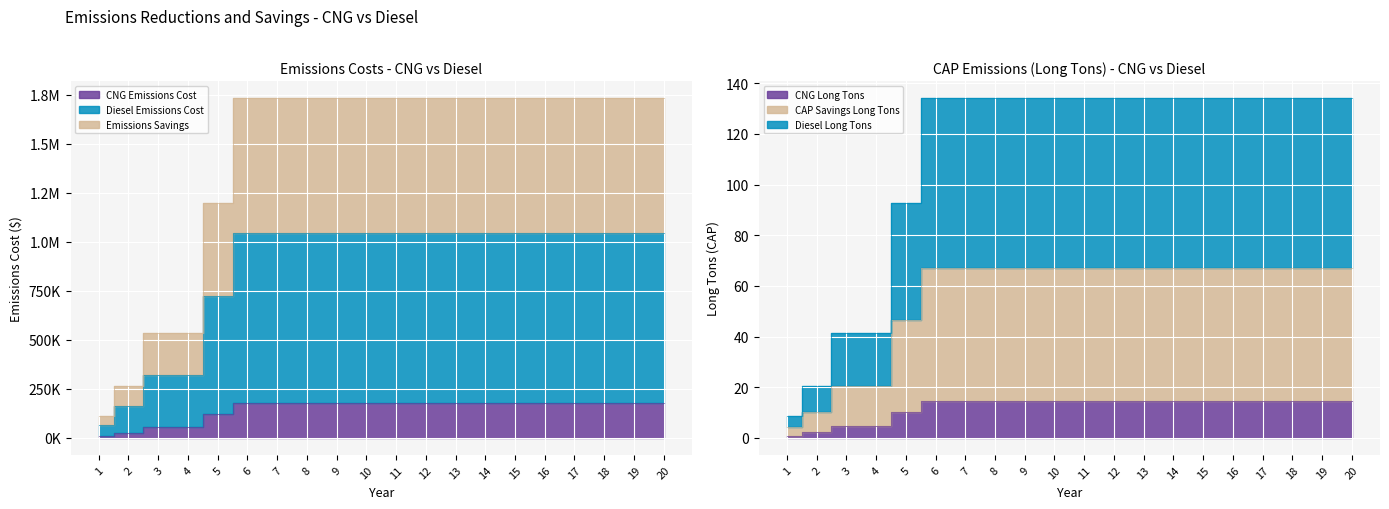

True or false: Diesel Long Tons and Diesel Emissions Cost cross at least once.

False